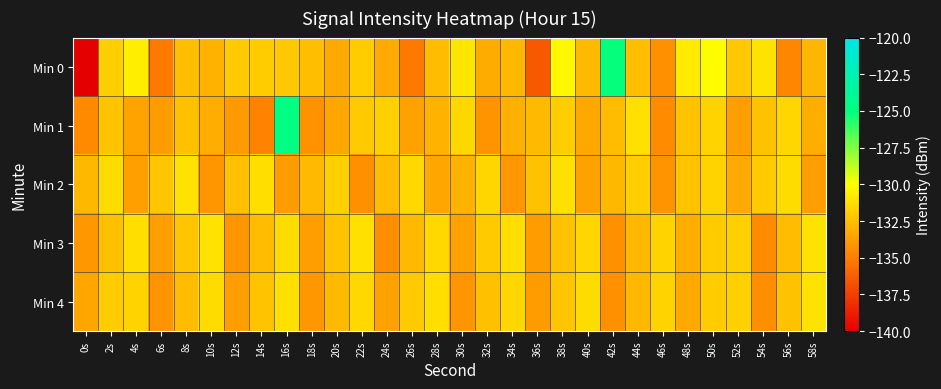

What is the difference between the highest and lowest values at 30s?

3.1